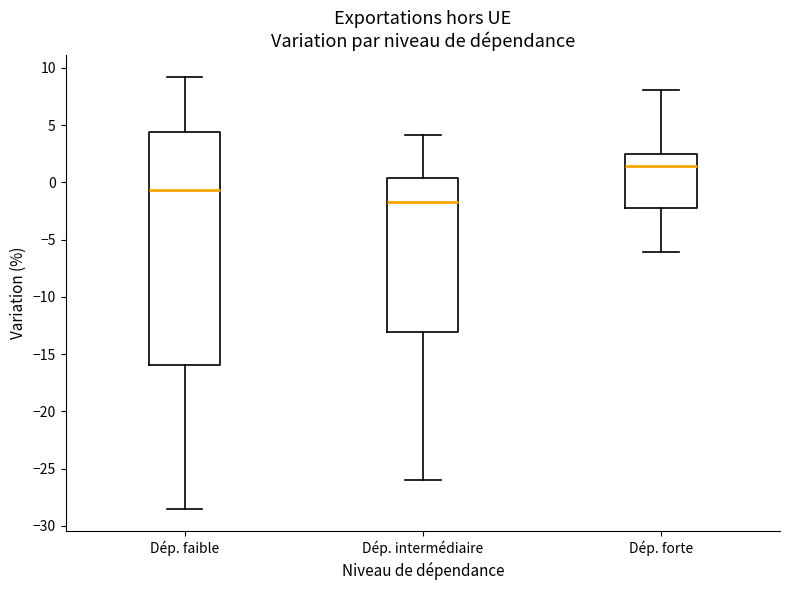

Where does the lower whisker of the box for Dép. intermédiaire end on the y-axis? The values are not printed on the chart, so give them approximately, as read against the axis.

-26.0